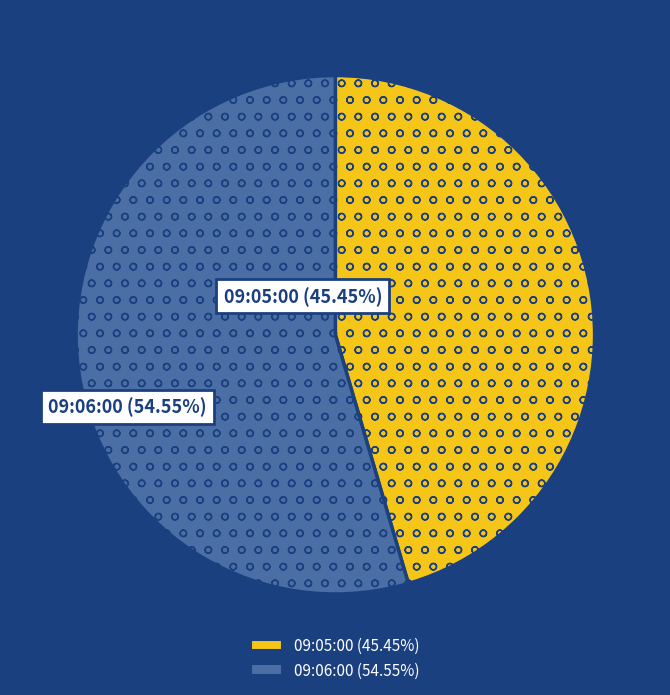

Count the number of slices in the pie.

2